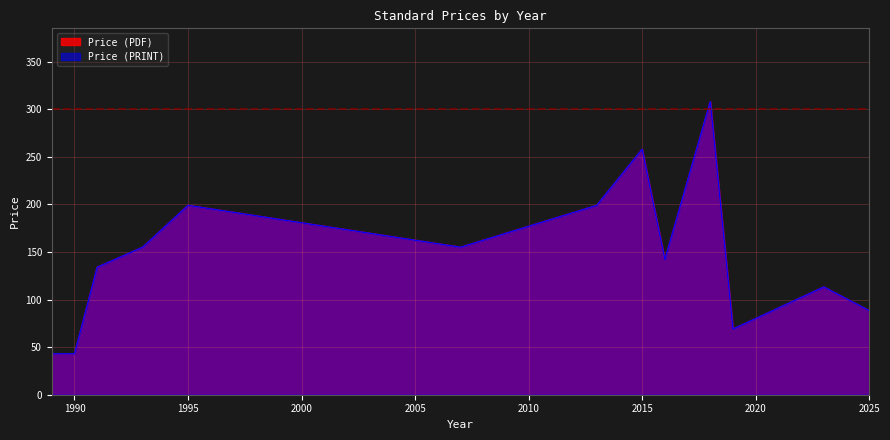

What is the value of the Price (PRINT) point at the 12th from the left?

113.3